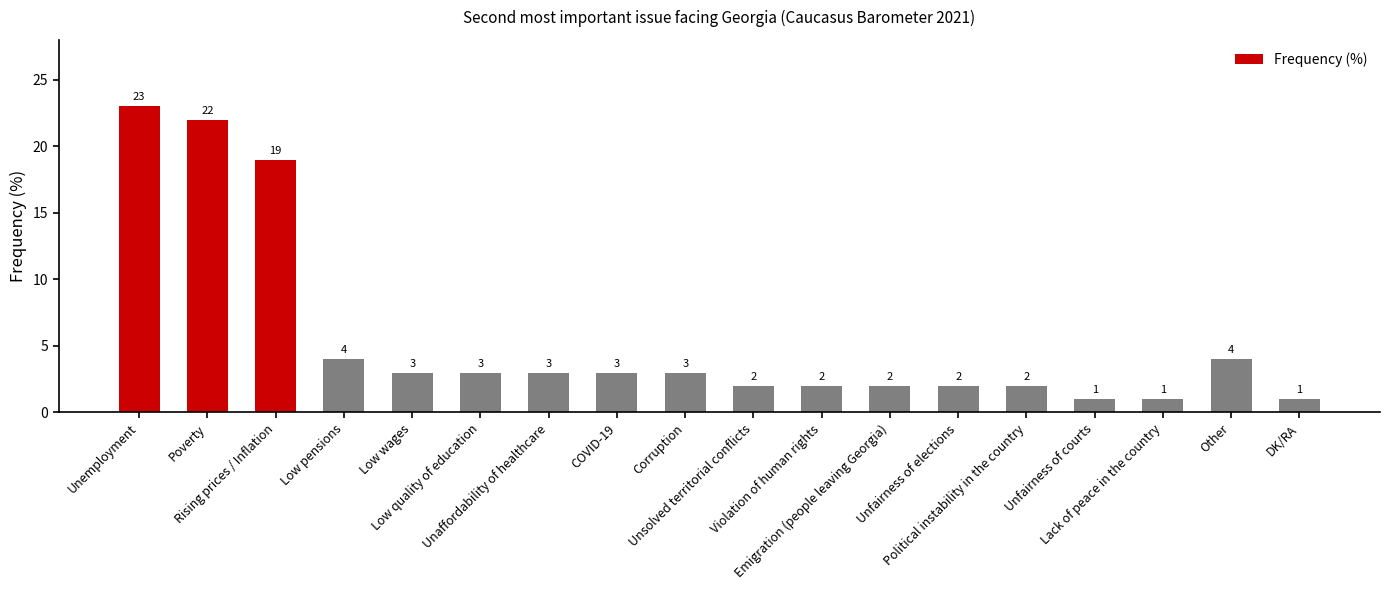

What is the sum of all values?

100